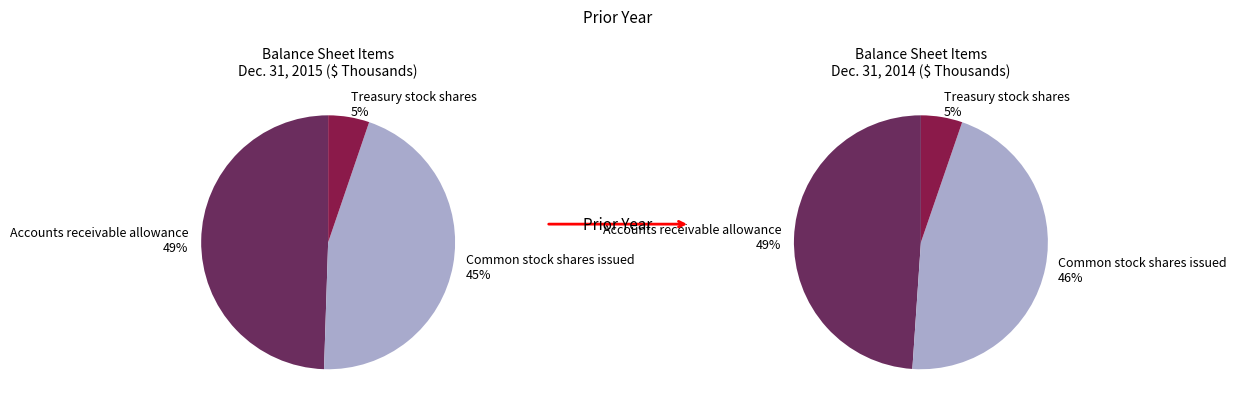

How many segments does this pie chart have?

3